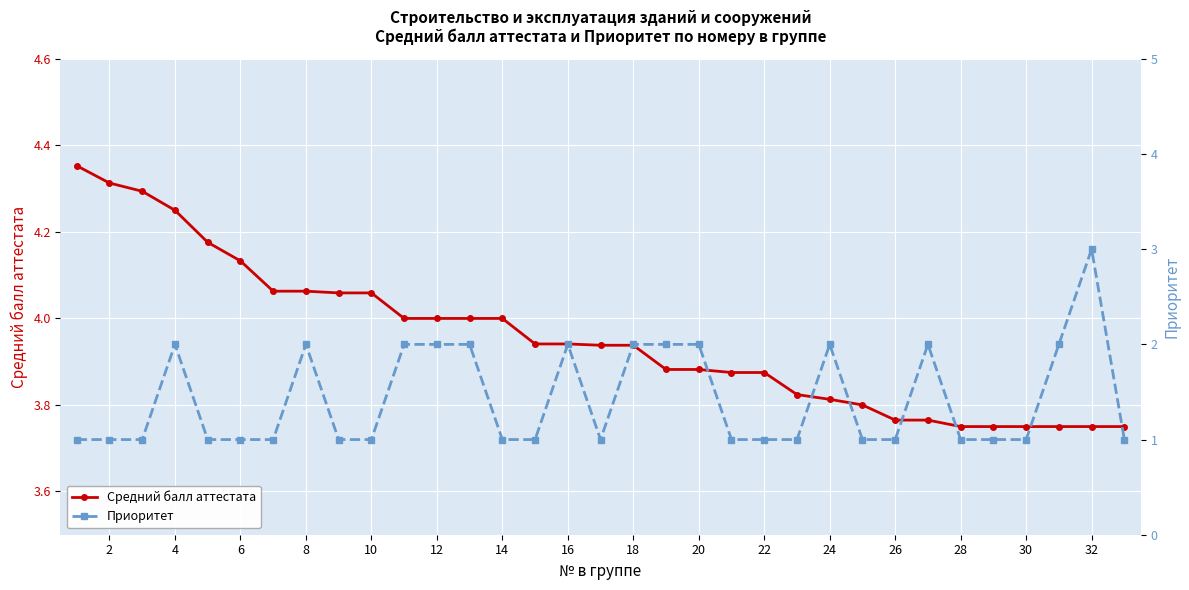

Rank the series by their average value, from highest to lowest.

Средний балл аттестата, Приоритет